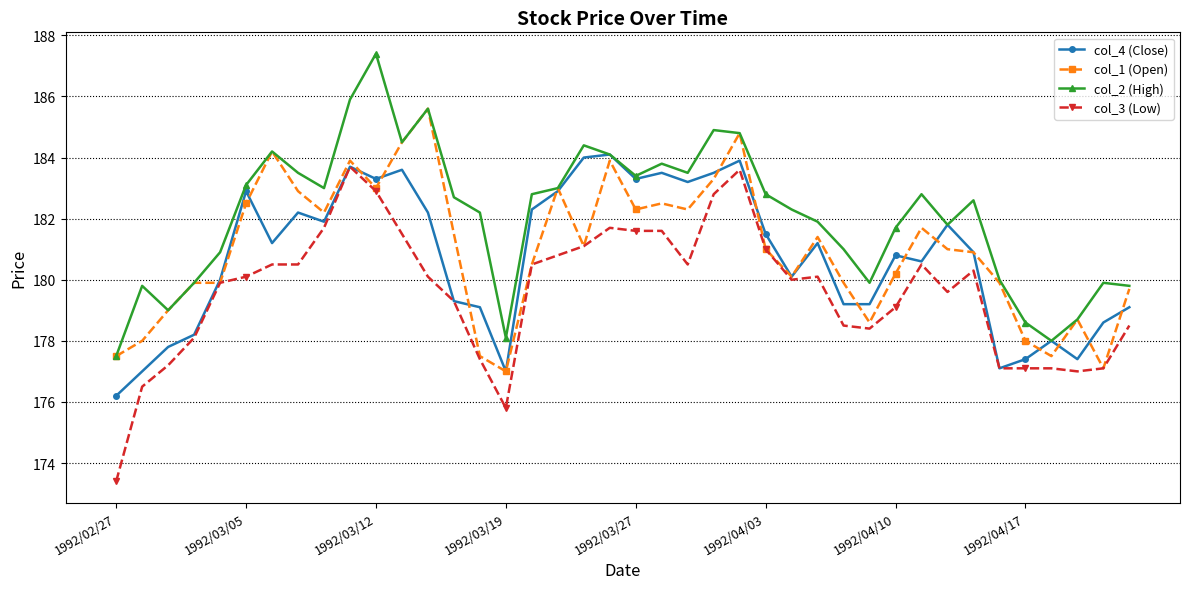

True or false: col_3 (Low) and col_2 (High) intersect in this chart.

False